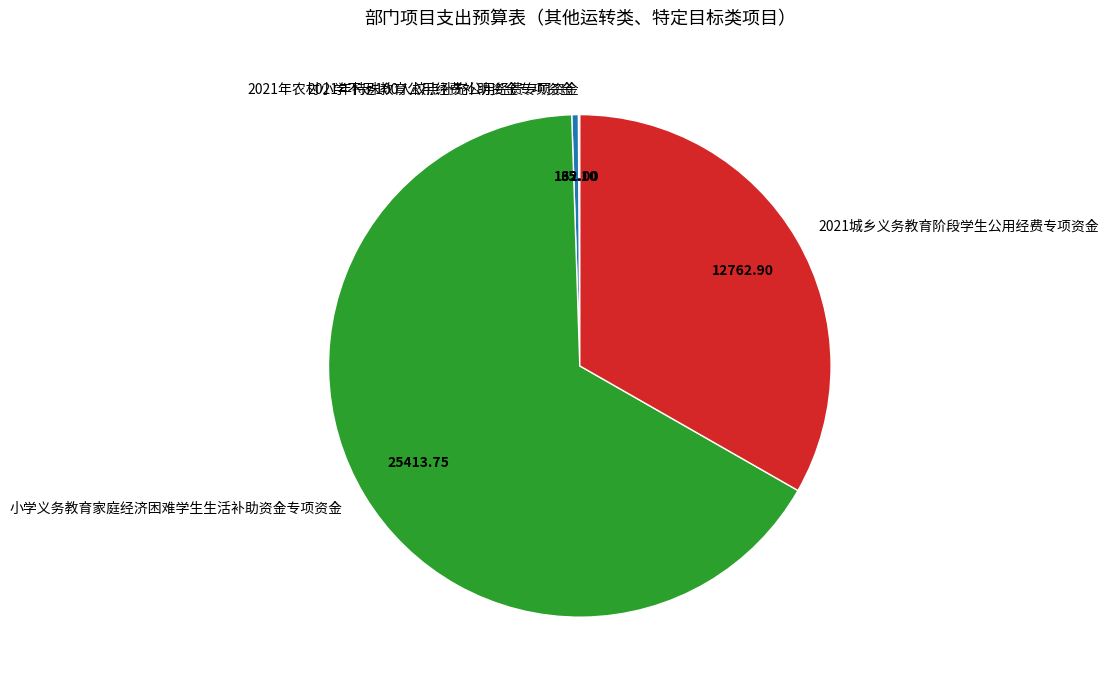

What is the largest slice in the pie chart?

小学义务教育家庭经济困难学生生活补助资金专项资金